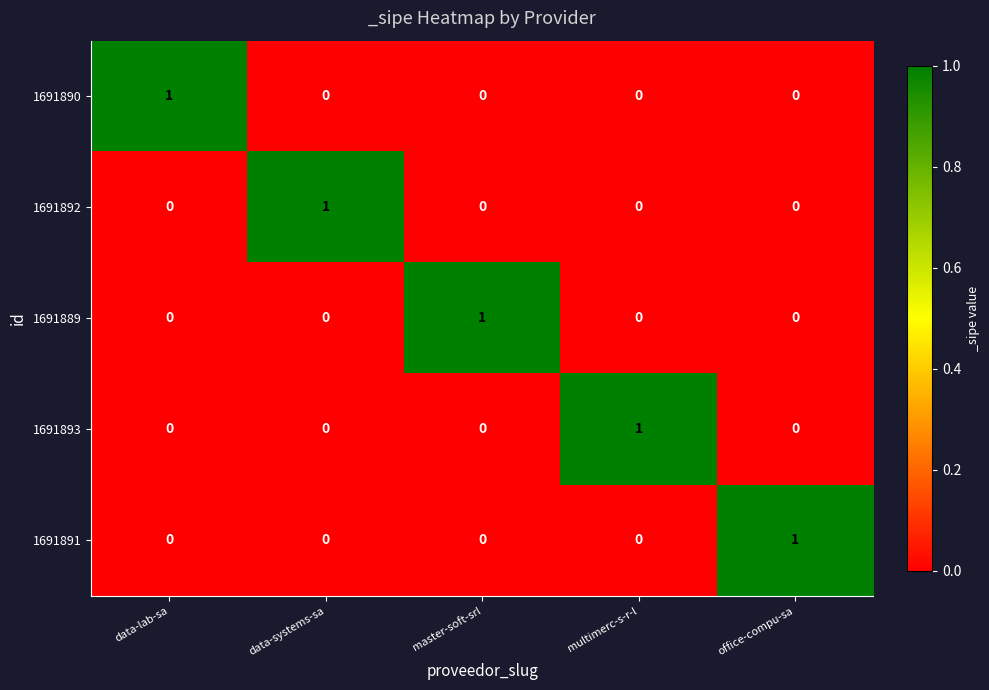

Is it true that 1691892 equals 1 at data-systems-sa?

True